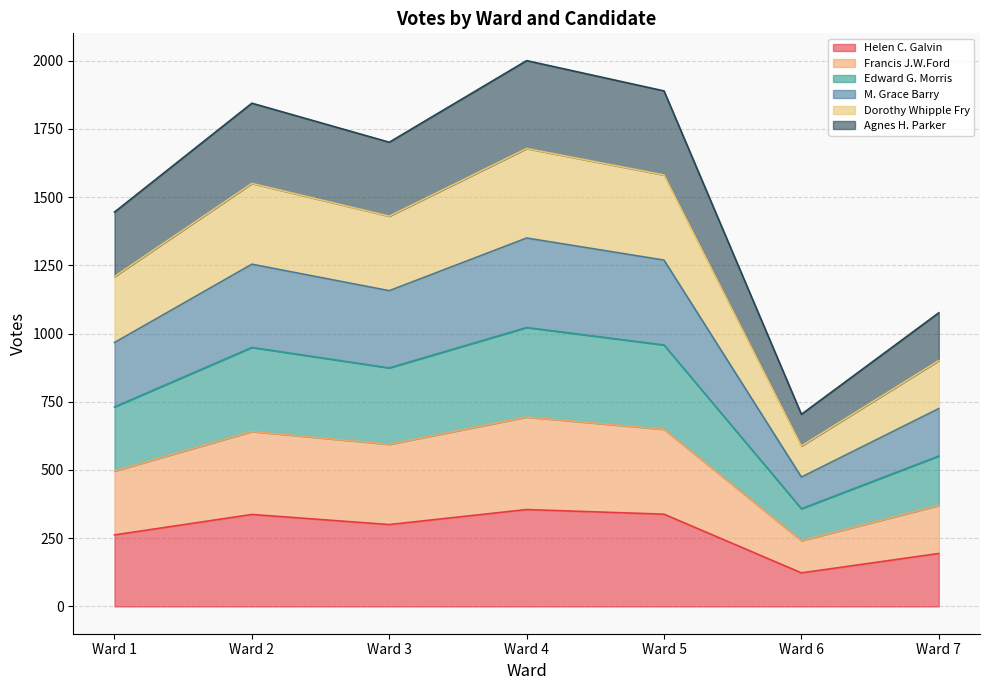

What is the lowest value of the Helen C. Galvin series?

123